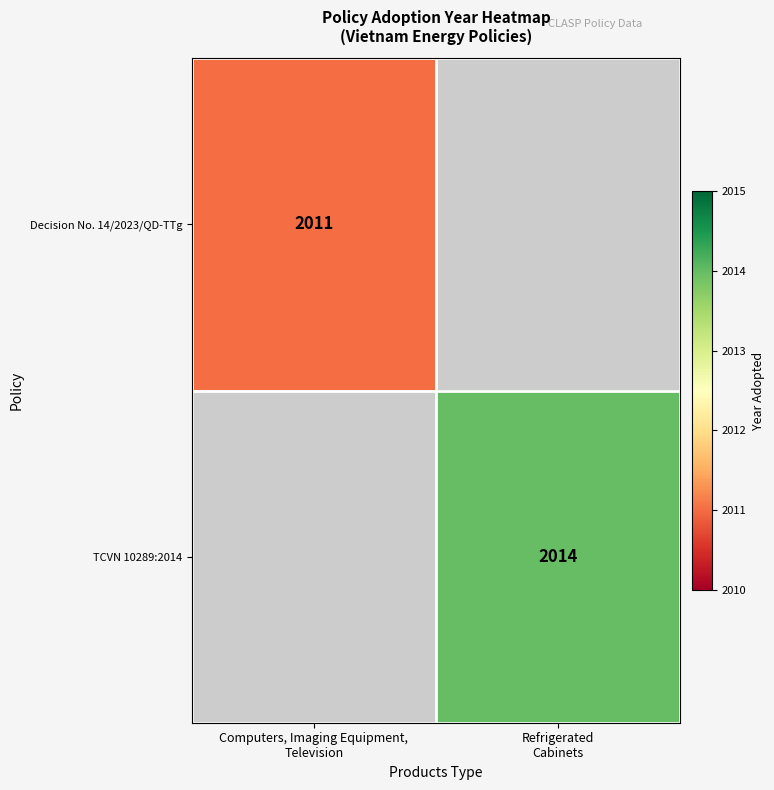

Between Computers, Imaging Equipment,
Television and Refrigerated
Cabinets, which is larger?

Refrigerated
Cabinets